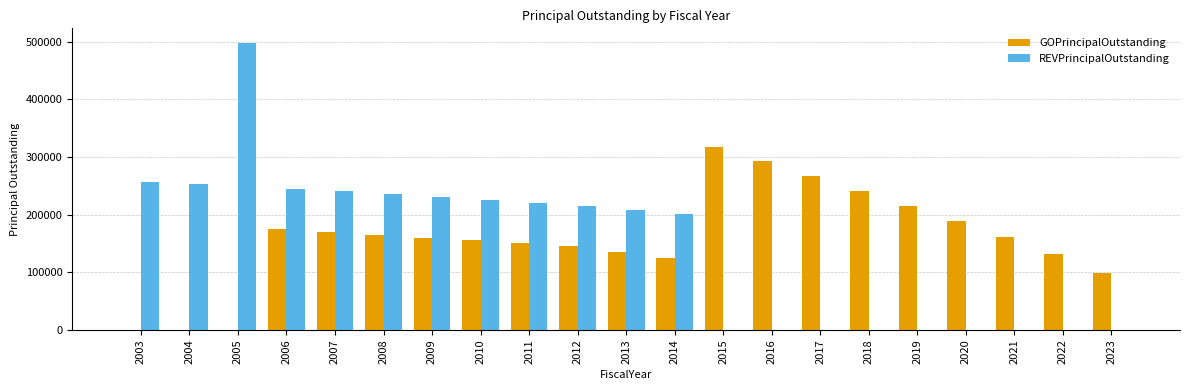

Which series changed the most between 2003 and 2022?

REVPrincipalOutstanding